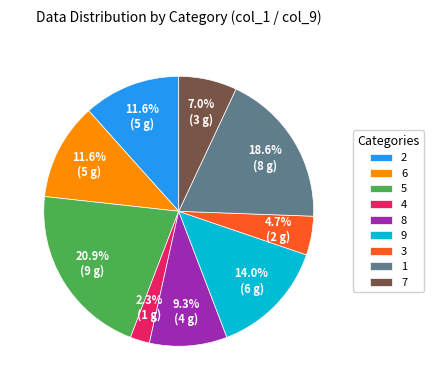

To the nearest percent, what is the combined percentage of 6 and 1?

30%